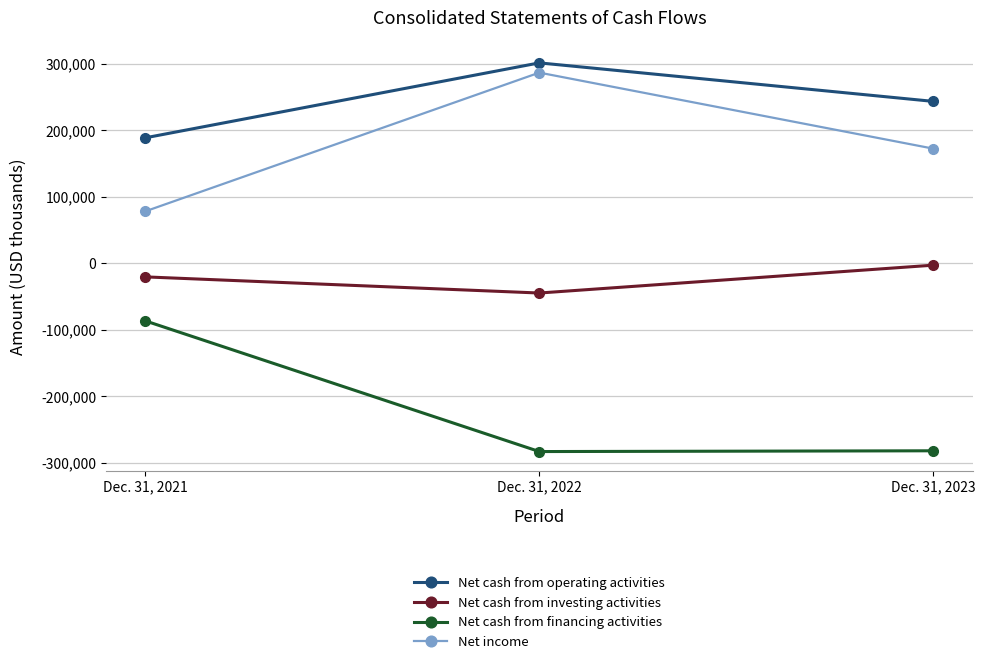

Count the Net cash from investing activities values in the range -44623 to -2722.

3